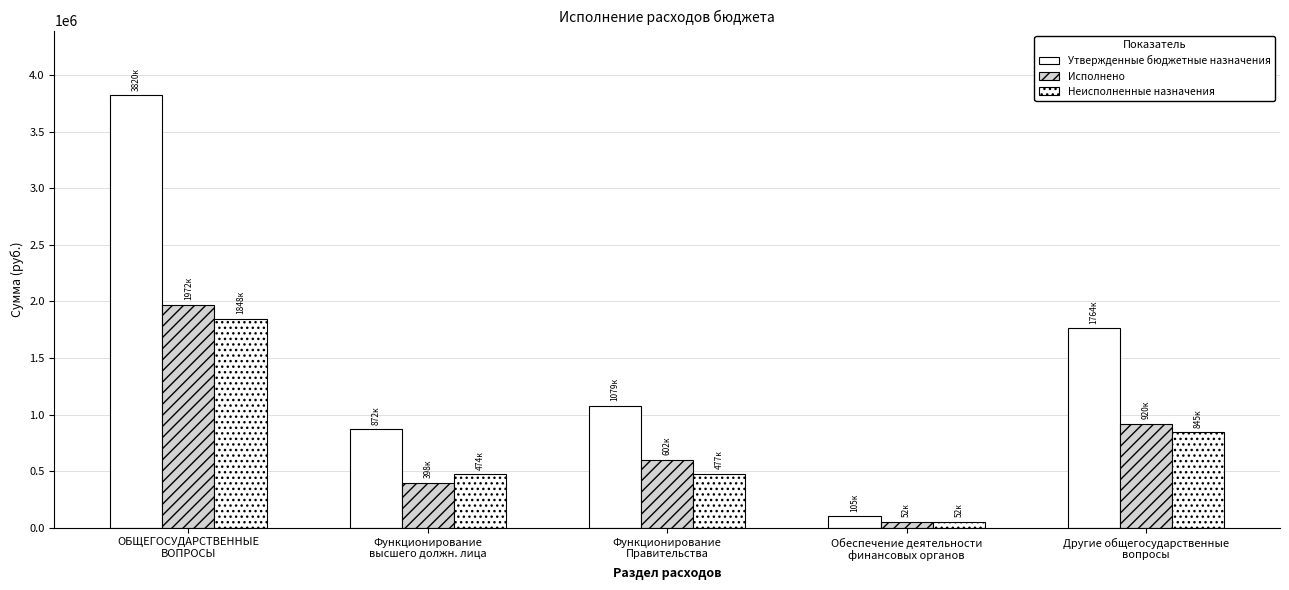

How many data points in Исполнено are less than 601656?

2